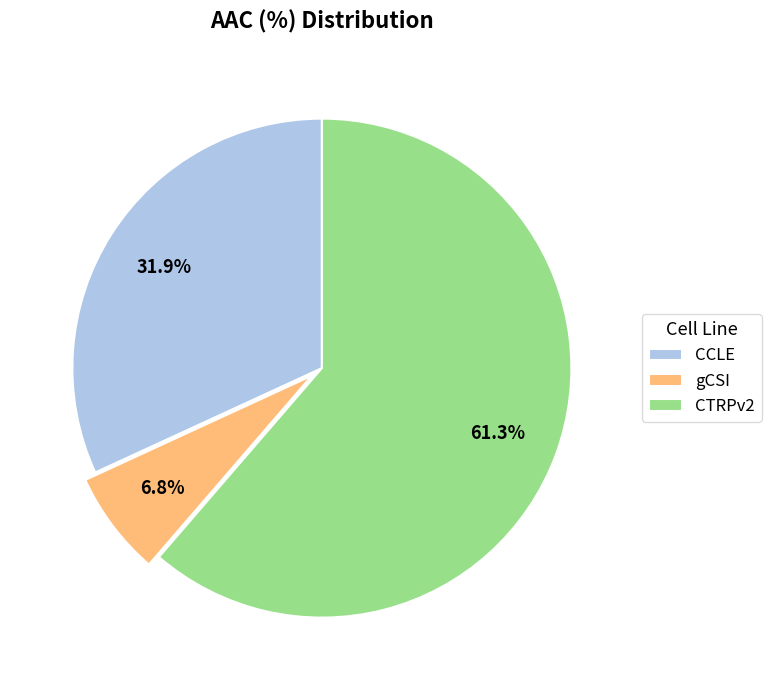

Is it true that CCLE is 18% of the pie?

False